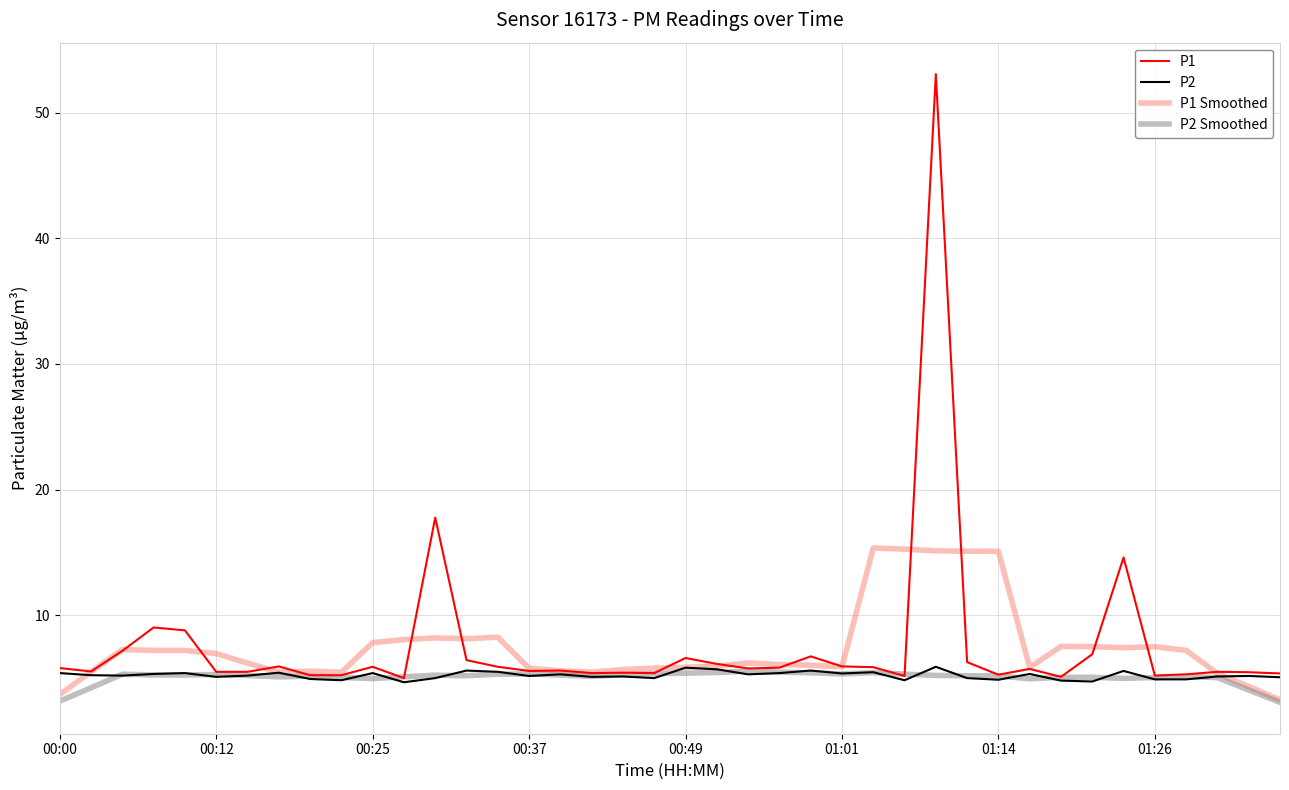

Which series has the largest range (max minus min)?

P1